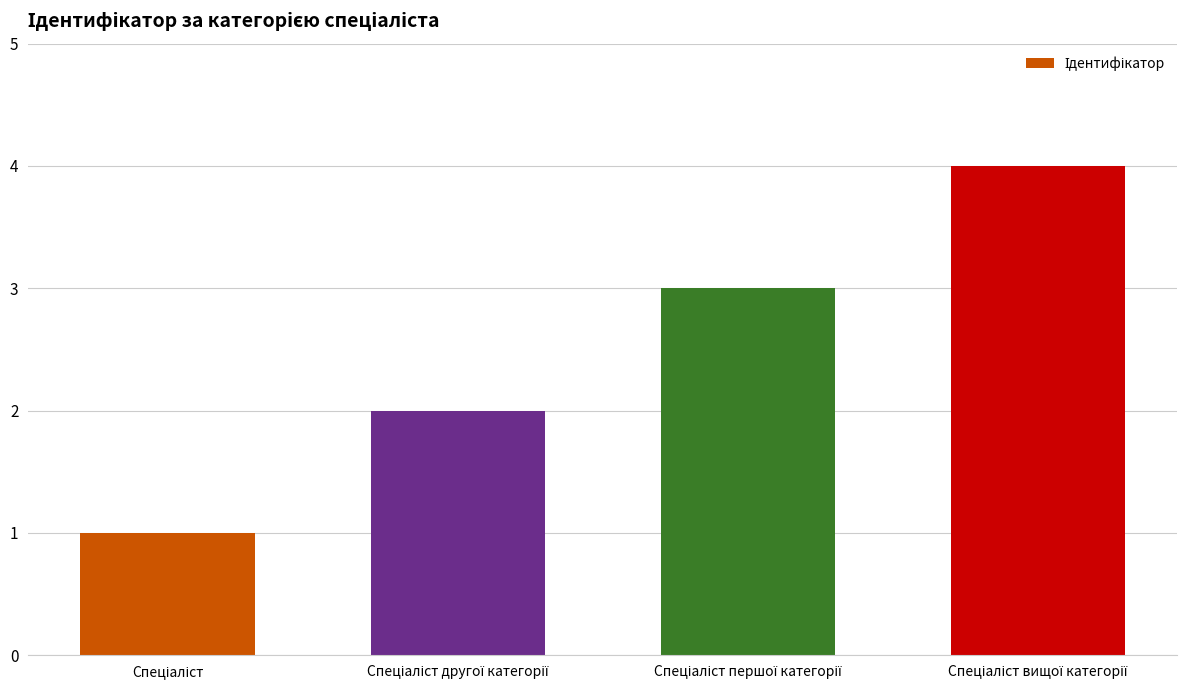

What is the sum of all values?

10